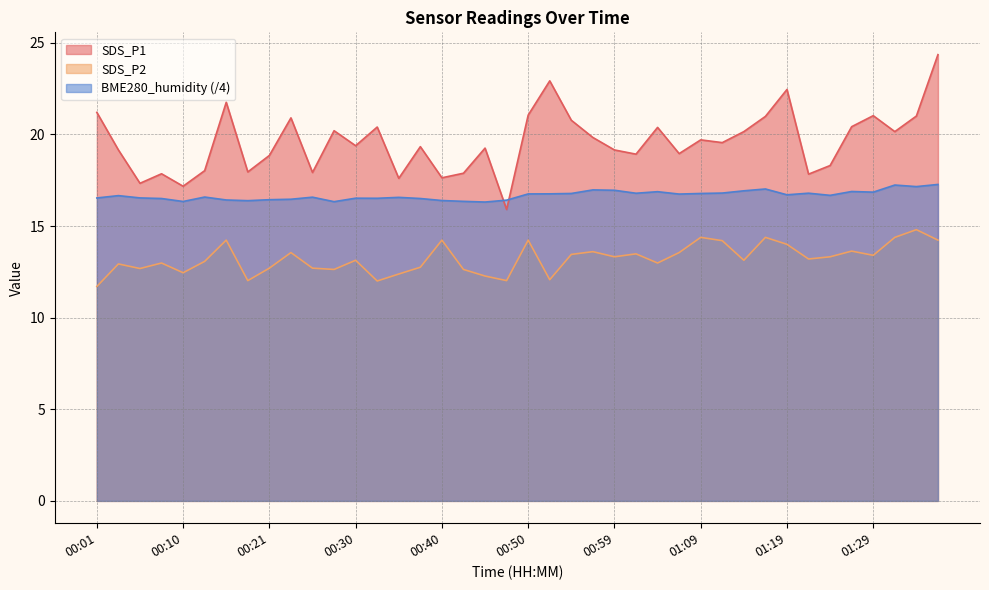

What is the value of the SDS_P2 point at the 35th from the left?

13.3